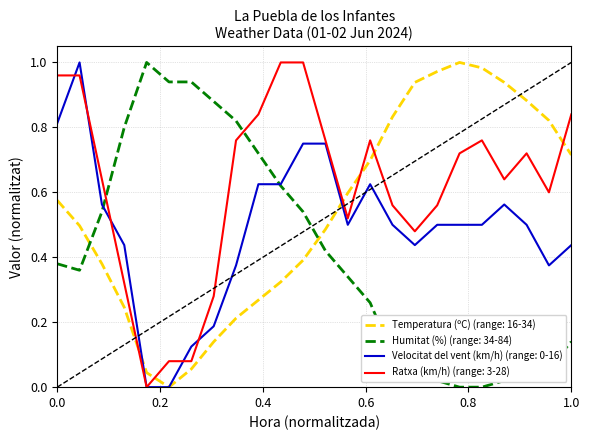

Which series has the largest total across all categories?

Ratxa (km/h) (range: 3-28)